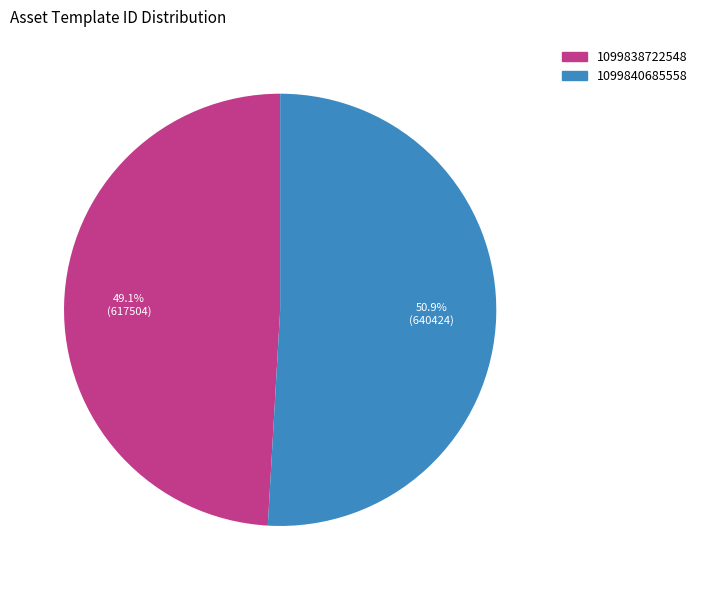

To the nearest percent, what percentage of the pie is 1099840685558?

51%